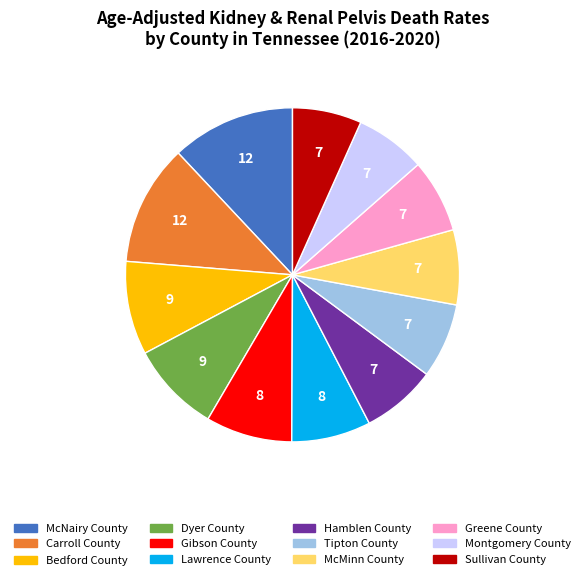

The Gibson County slice represents 8% of the pie. True or false?

True